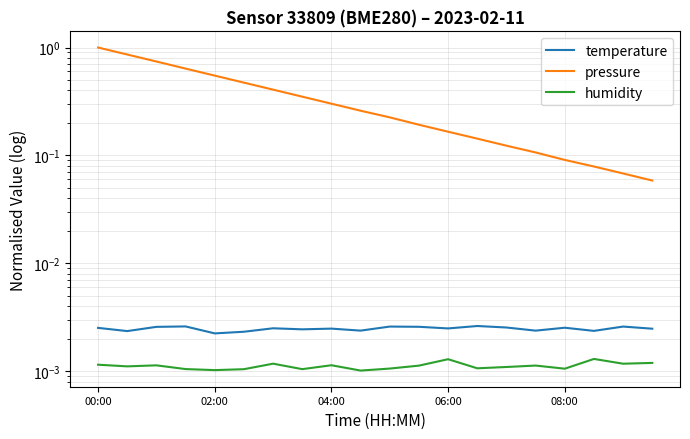

Where is pressure nearest to the value 0?

19